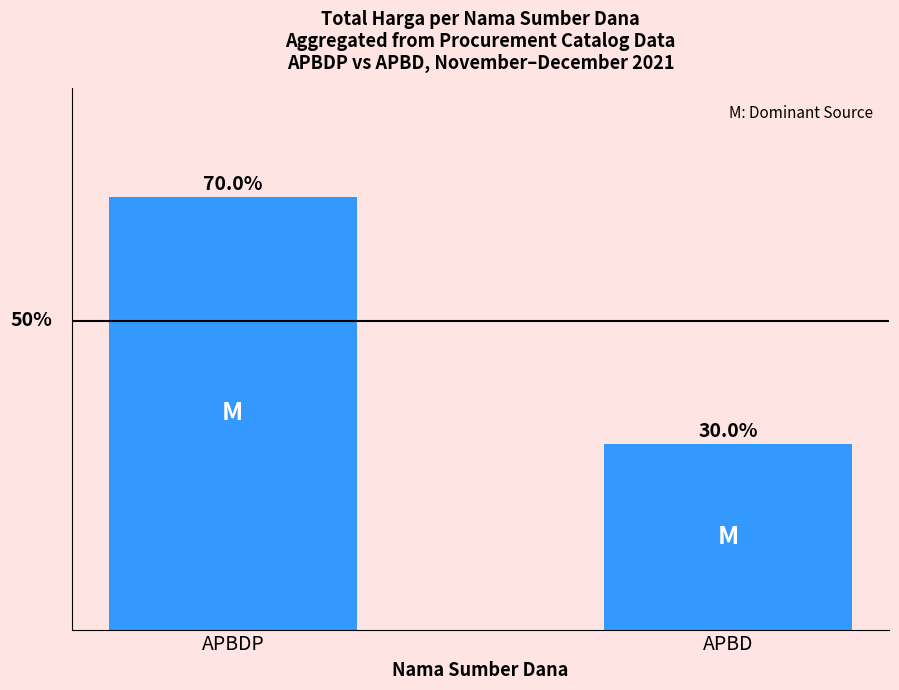

What is the label of the 1st bar from the right?

APBD